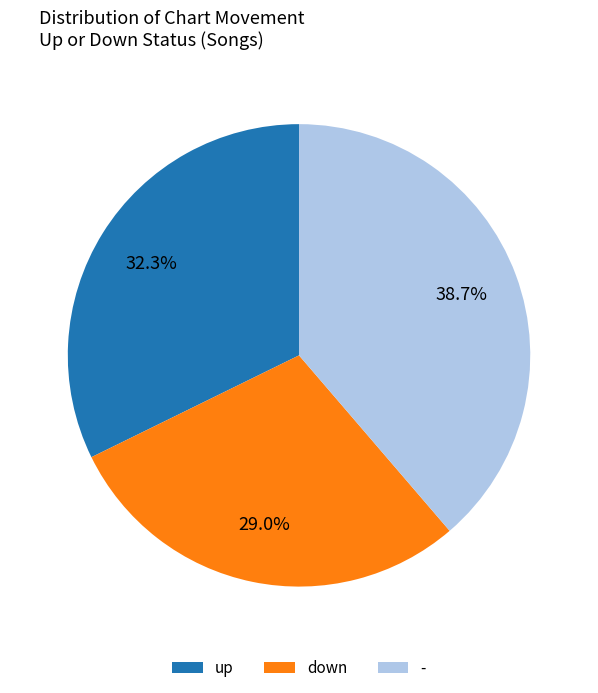

What percentage is the - slice, to the nearest percent?

39%